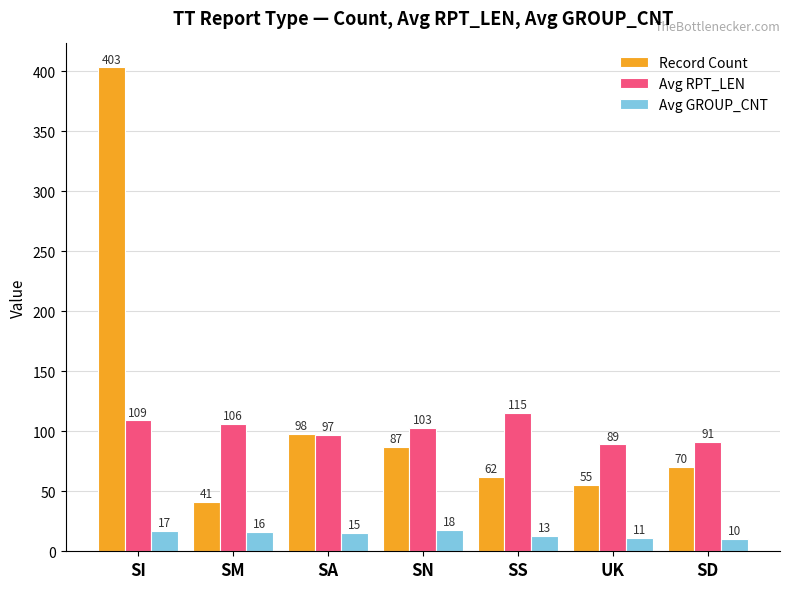

Reading left to right, list all the values displayed in this chart.

Record Count: SI=403	SM=41	SA=98	SN=87	SS=62	UK=55	SD=70
Avg RPT_LEN: SI=109	SM=106	SA=97	SN=103	SS=115	UK=89	SD=91
Avg GROUP_CNT: SI=17	SM=16	SA=15	SN=18	SS=13	UK=11	SD=10